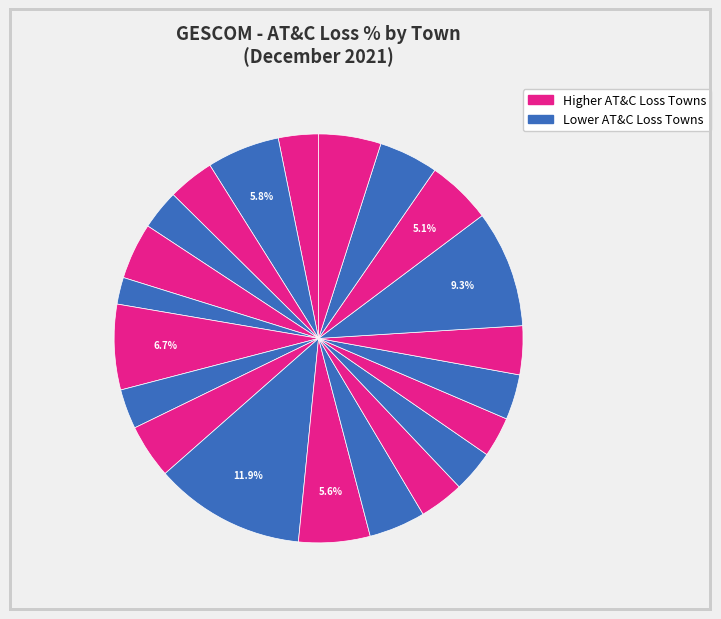

How many segments does this pie chart have?

21